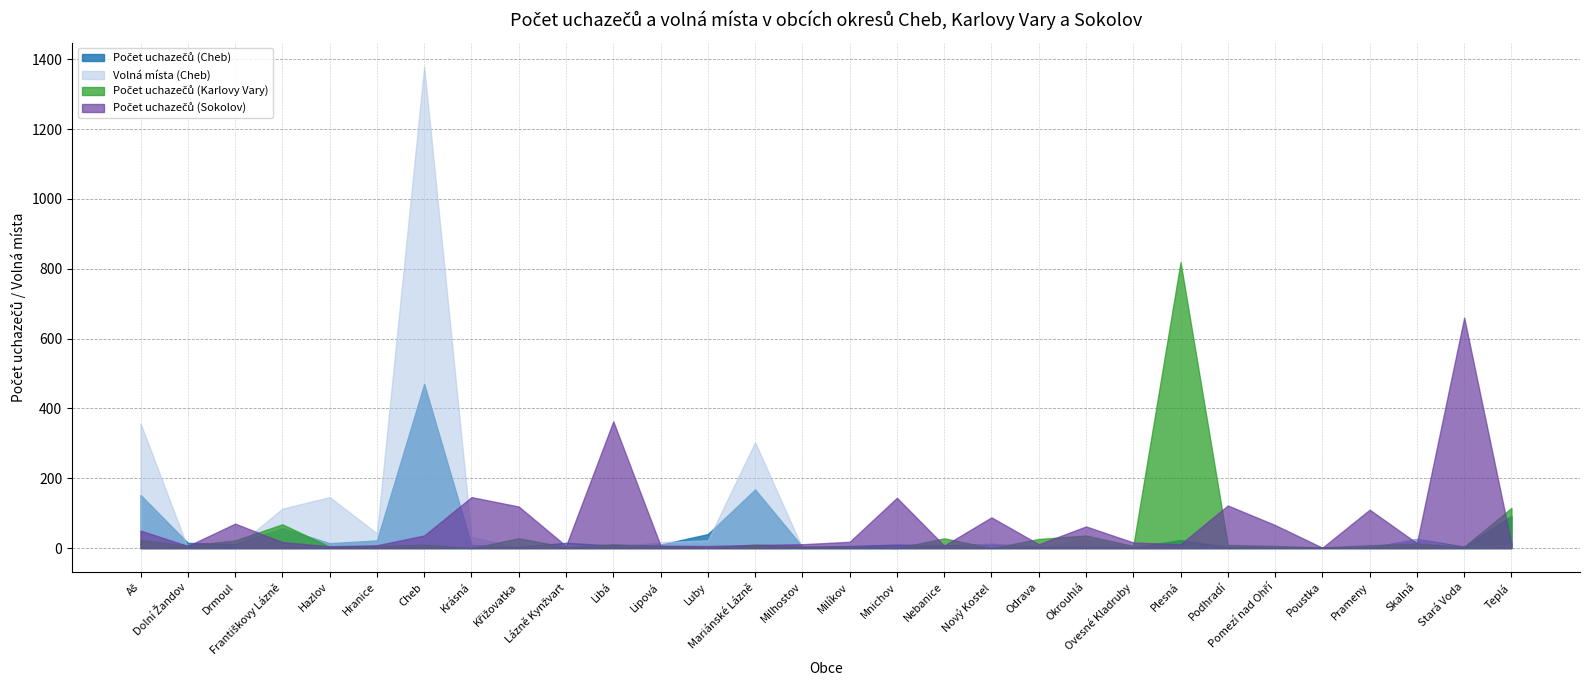

Is it true that Počet uchazečů (Cheb) equals 11 at Nový Kostel?

True